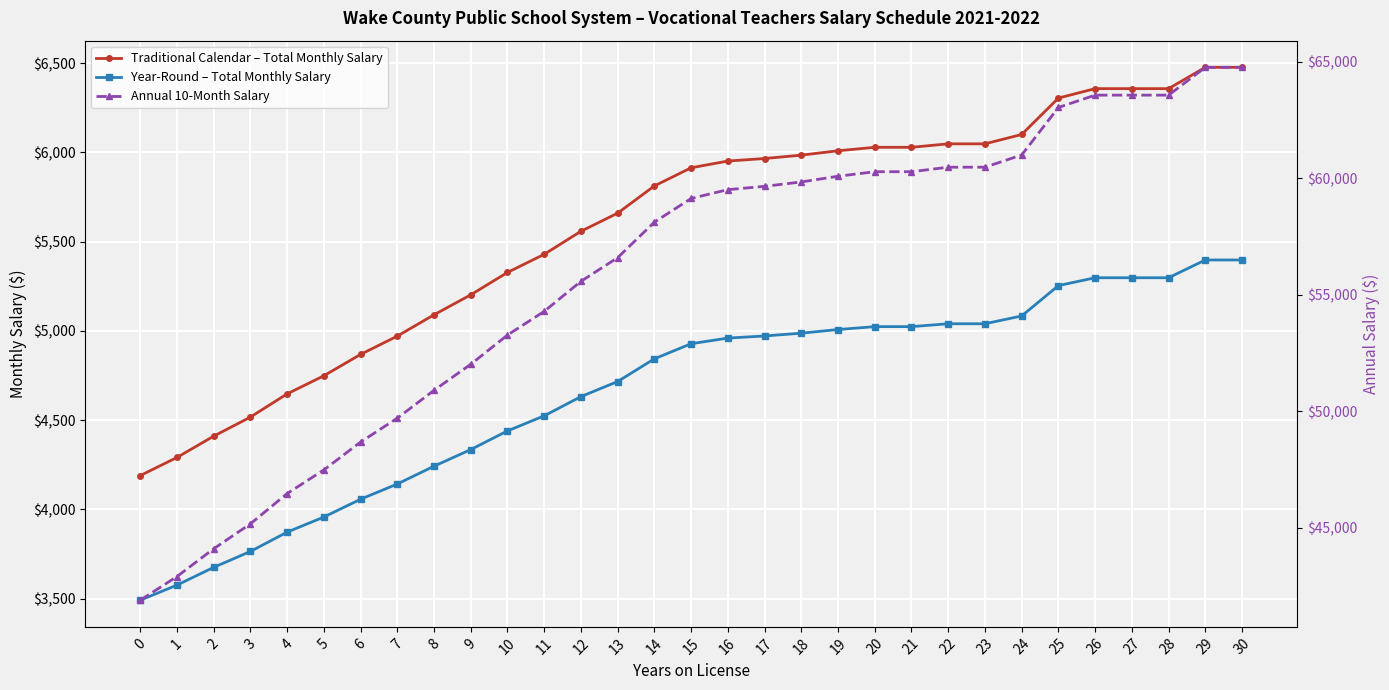

What is the smallest value displayed?

3491.0